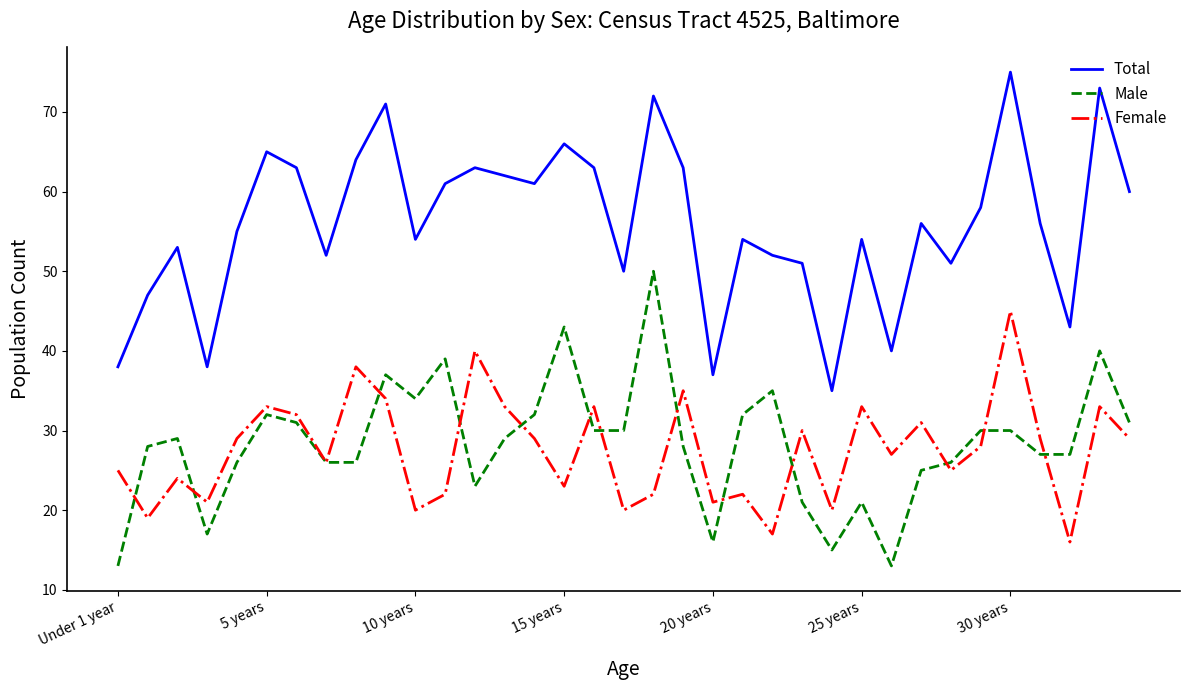

List the series in order of their peak value, lowest first.

Female, Male, Total